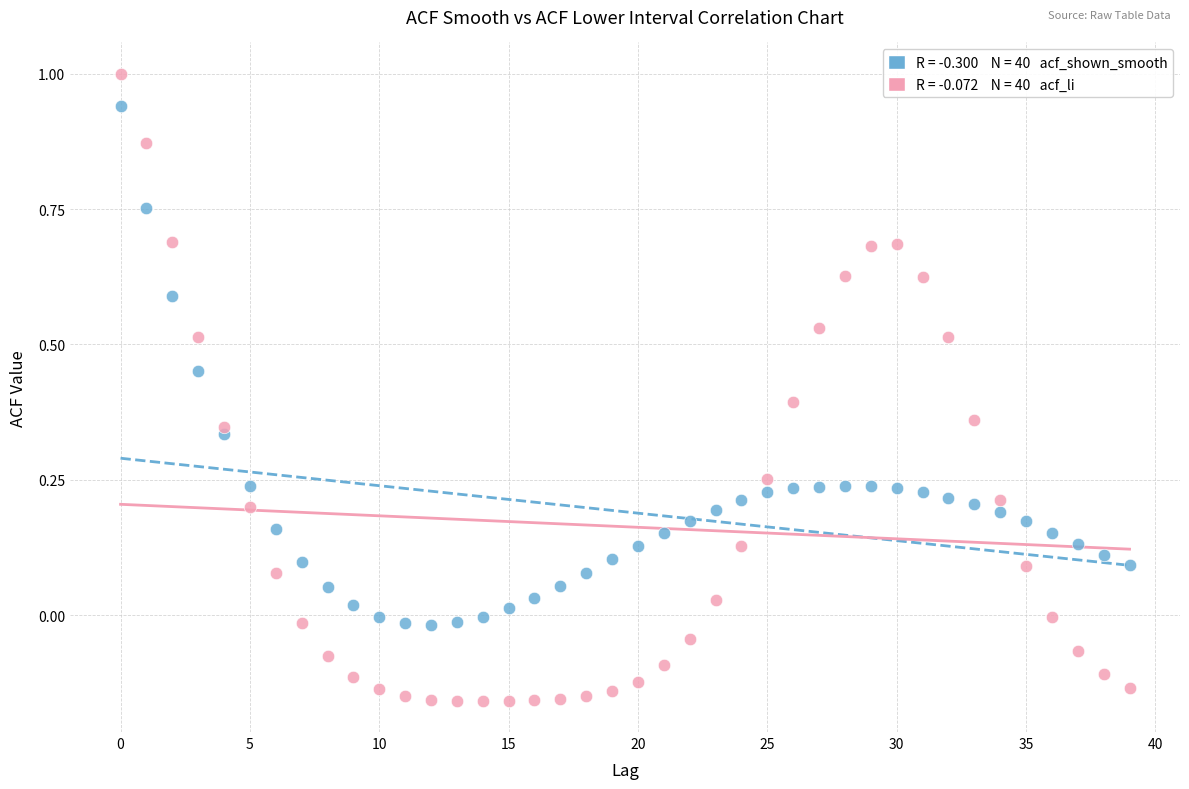

Across all data points, what is the range of Y values (max minus min)?

1.2